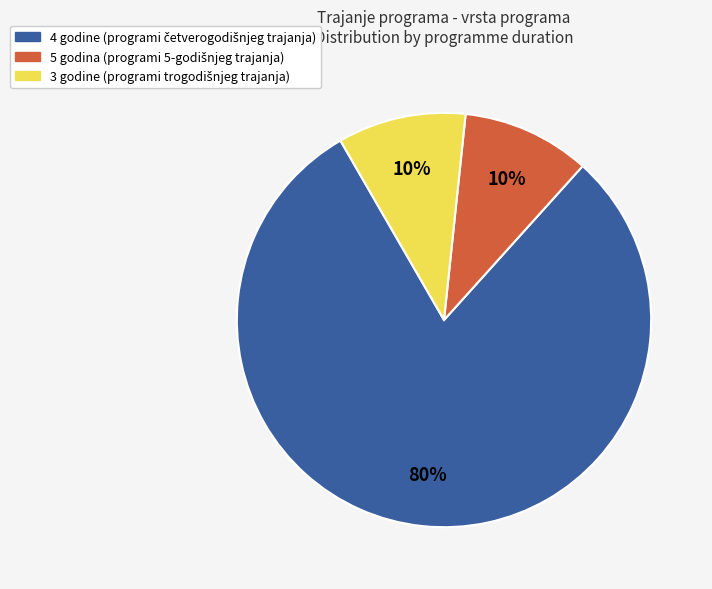

To the nearest percent, what is the average slice percentage?

33%